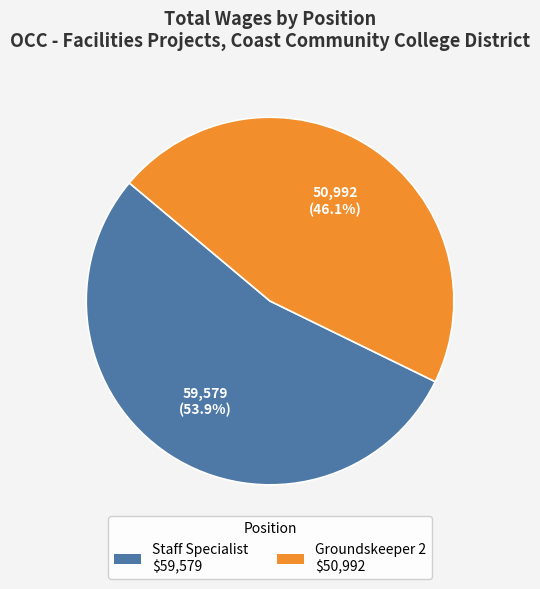

What percentage is the Staff Specialist slice, to the nearest percent?

54%